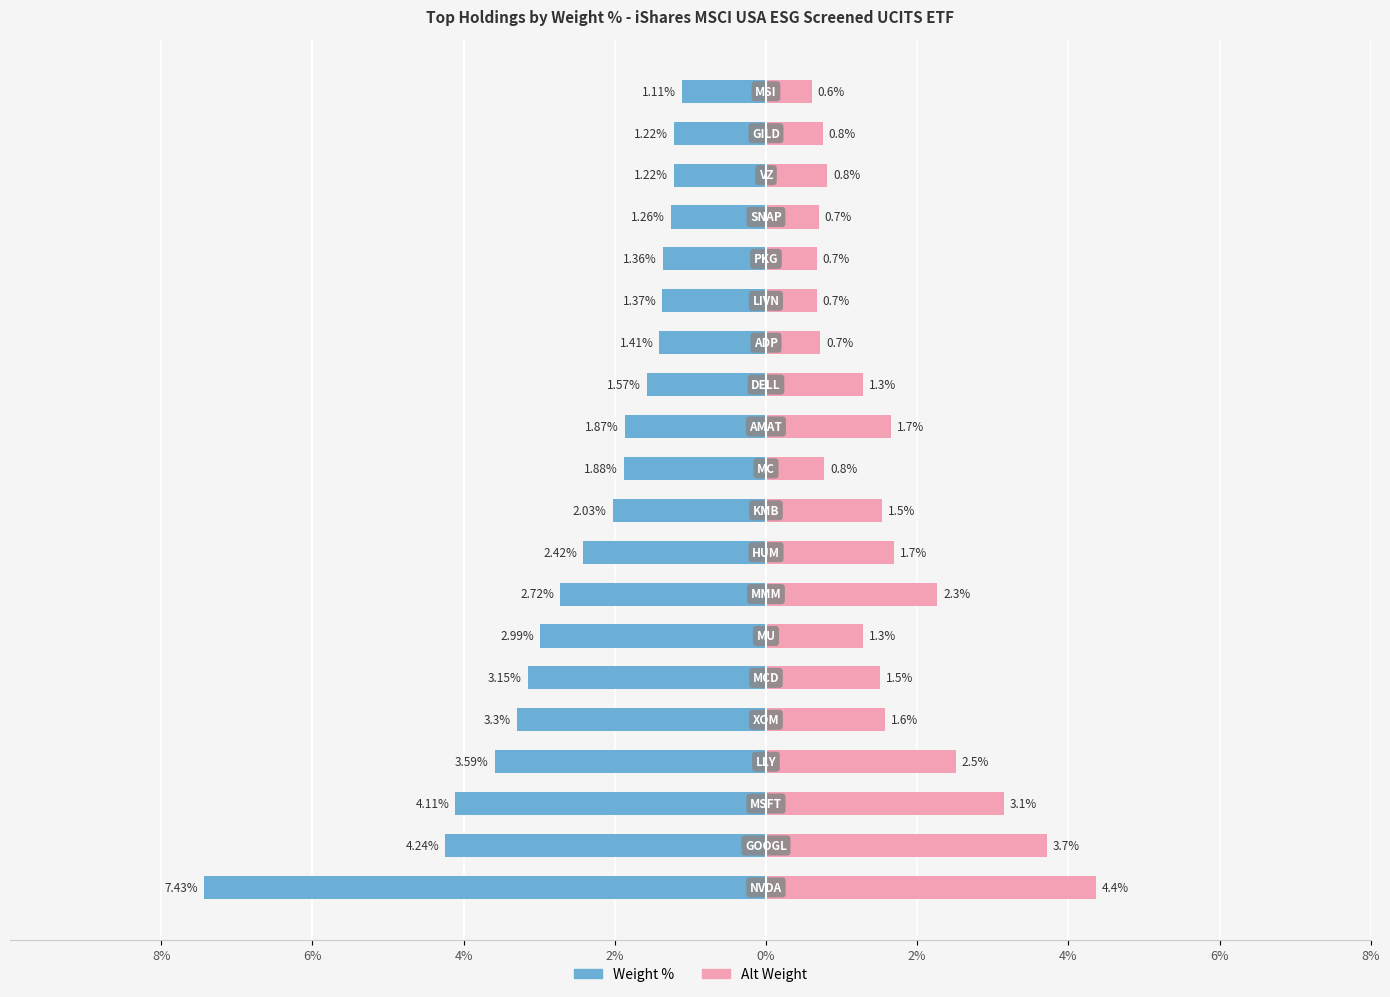

Does the chart contain stacked bars?

No